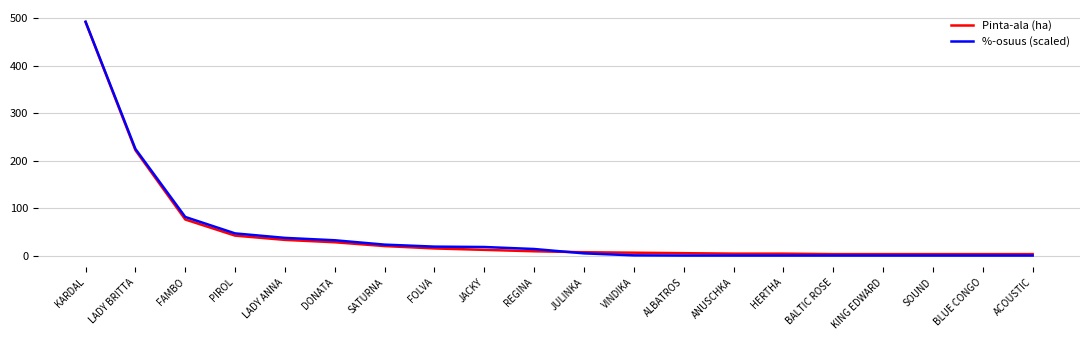

At which category is the sum across all series the highest?

KARDAL